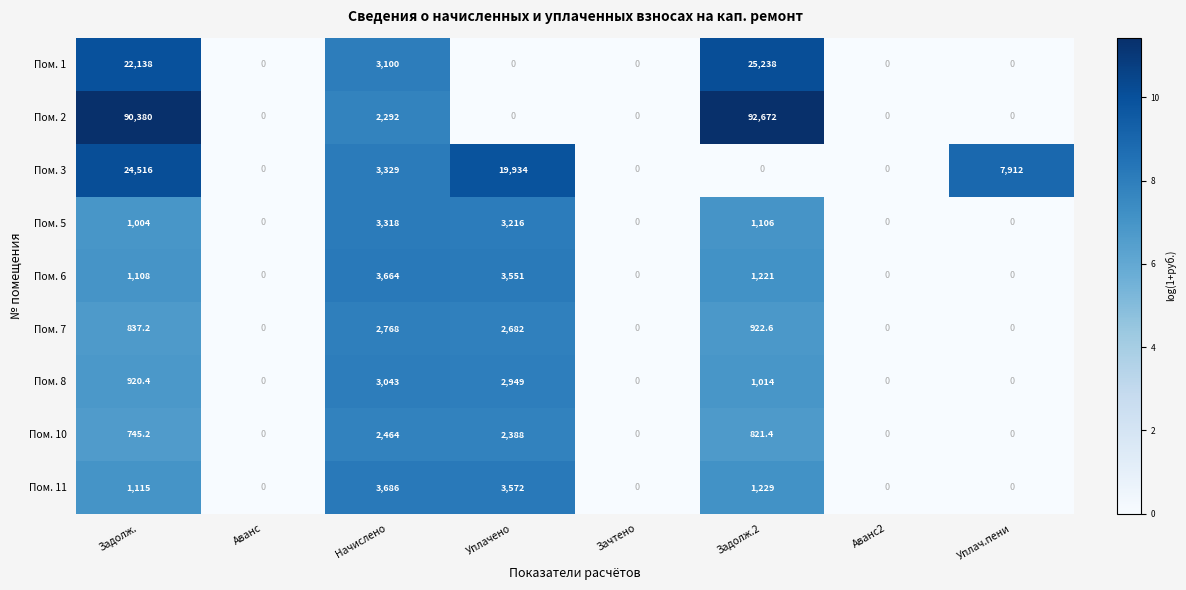

Which series changed the most between Задолж. and Задолж.2?

Пом. 3